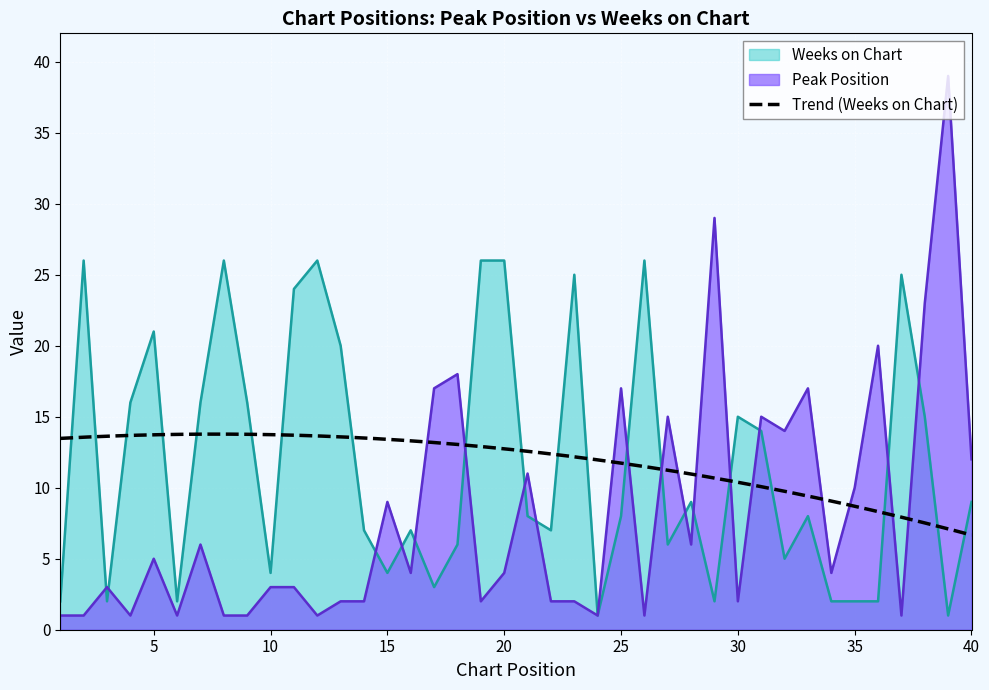

How many lines are shown in the chart?

2